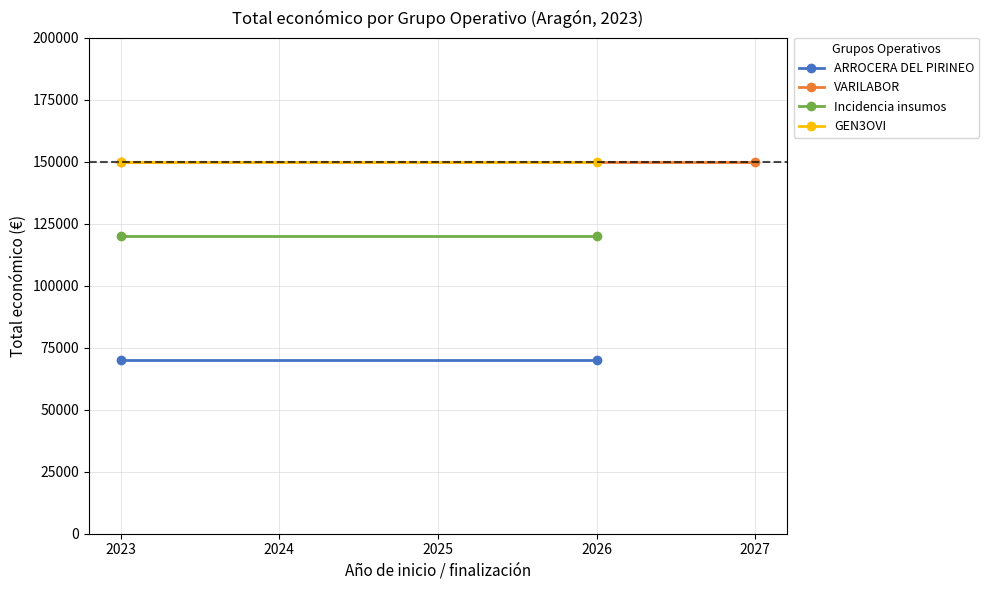

What is the value of the VARILABOR point at the 2nd from the left?

150000